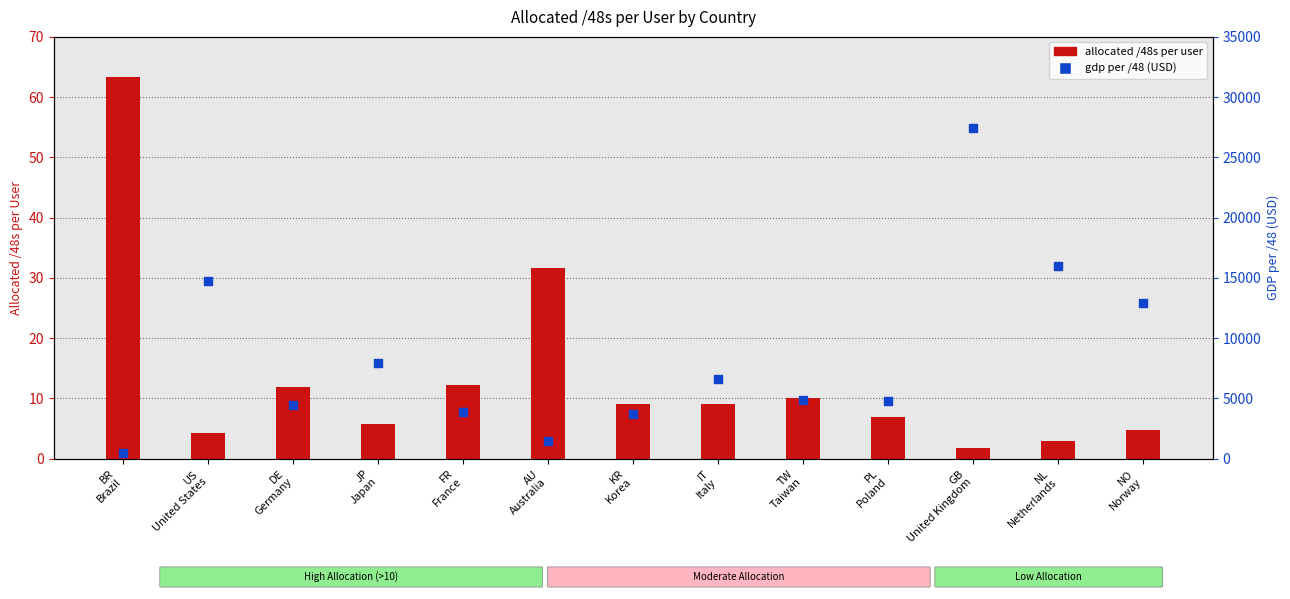

What is the total value across all series at AU
Australia?

1533.7